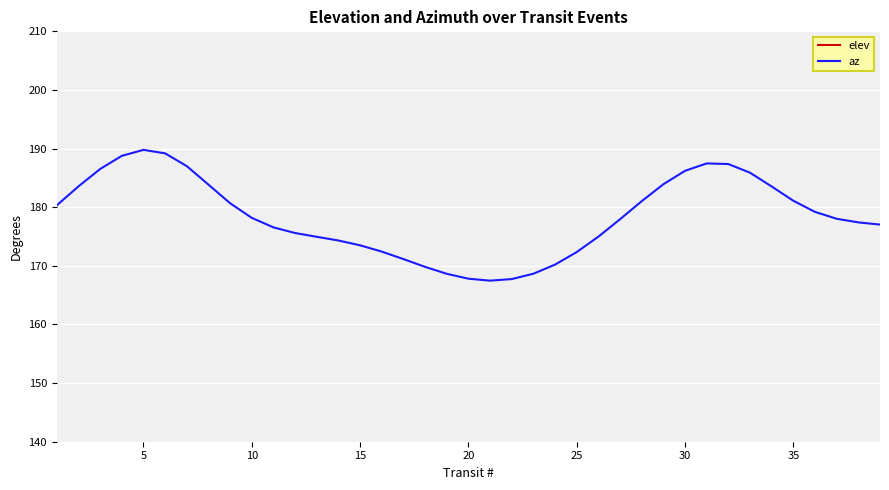

What is the difference between the maximum and second lowest values in the elev series?

48.4